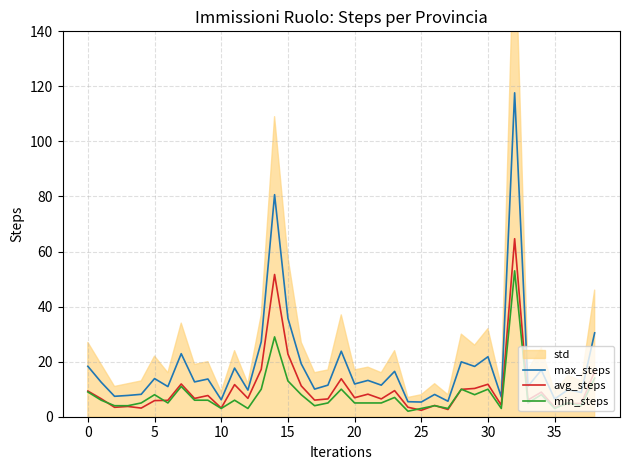

At how many categories does at least one series exceed 13?

18